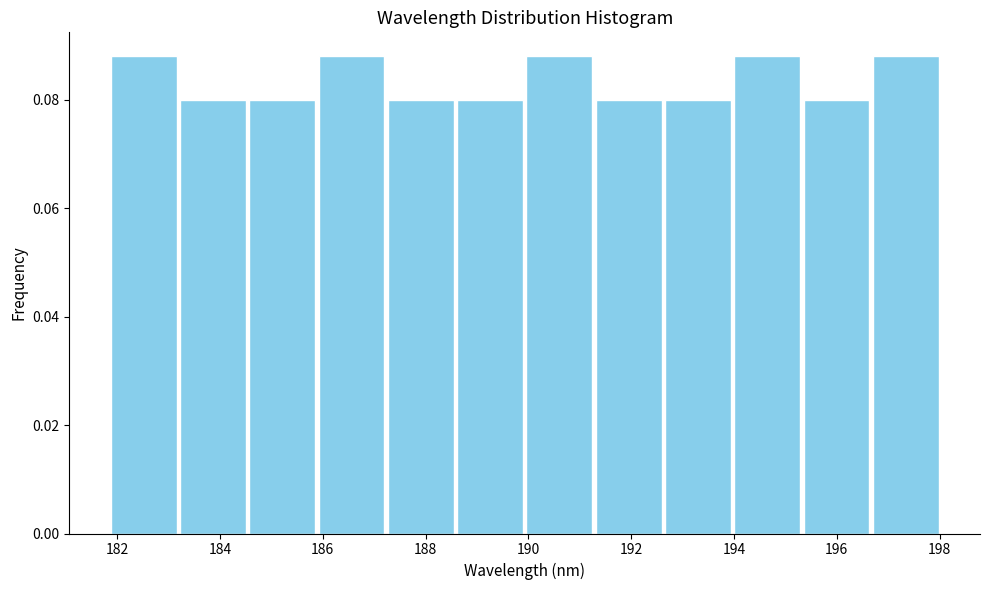

Reading left to right, transcribe this chart: for each bar, give the range it covers on the x-axis and its height. Neither the bar edges nor the heights are printed on the chart, so give them approximately, as read against the axes.

181.8 to 183.2: 0.088
183.2 to 184.6: 0.080
184.6 to 185.8: 0.080
185.8 to 187.2: 0.088
187.2 to 188.6: 0.080
188.6 to 190.0: 0.080
190.0 to 191.2: 0.088
191.2 to 192.6: 0.080
192.6 to 194.0: 0.080
194.0 to 195.4: 0.088
195.4 to 196.6: 0.080
196.6 to 198.0: 0.088